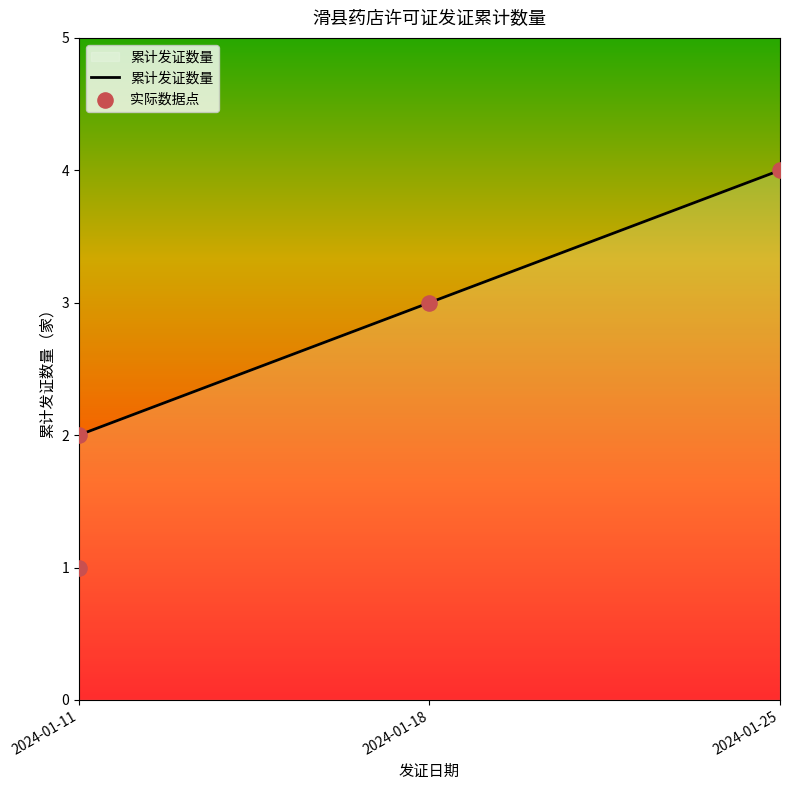

Between 2024-01-11 and 2024-01-18, which is larger?

2024-01-18